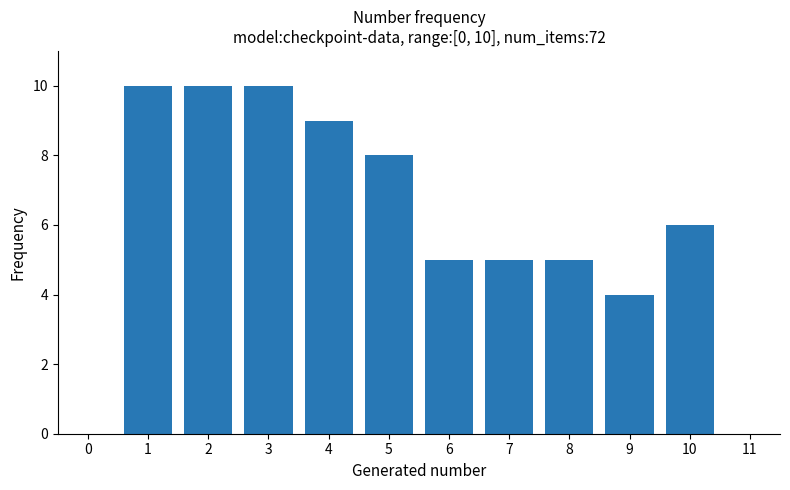

Reading left to right, extract all data points from this chart.

0=0	1=10	2=10	3=10	4=9	5=8	6=5	7=5	8=5	9=4	10=6